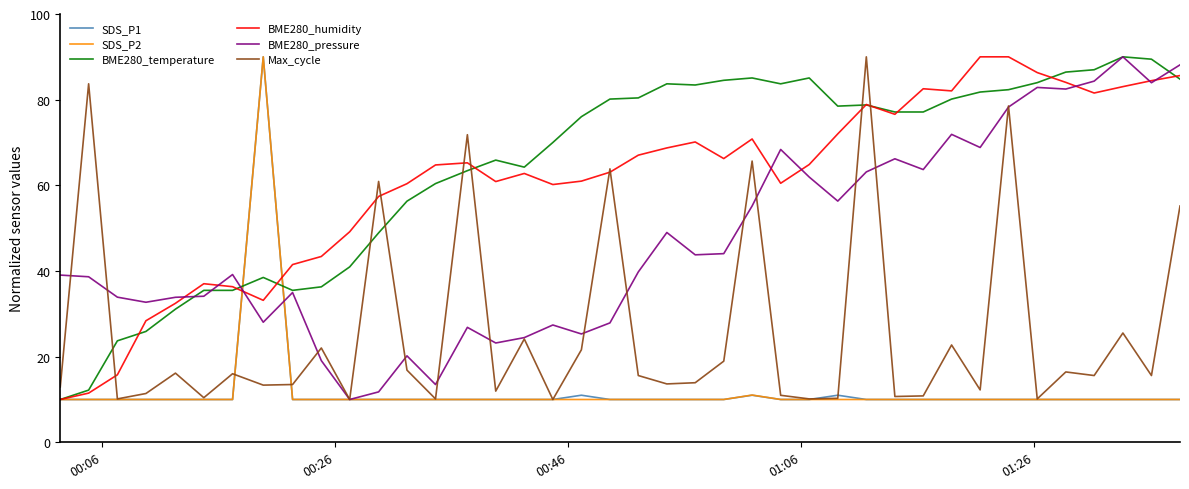

What is the minimum value for Max_cycle?

10.0